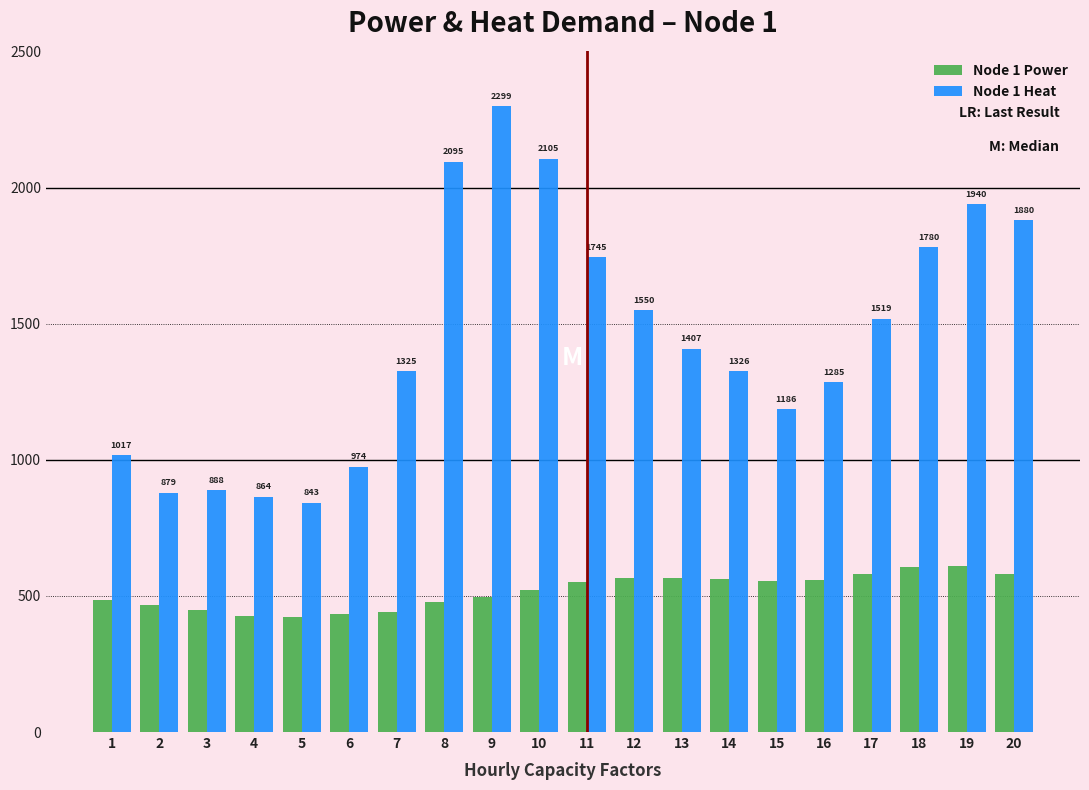

What is the maximum value for Node 1 Power?

609.3